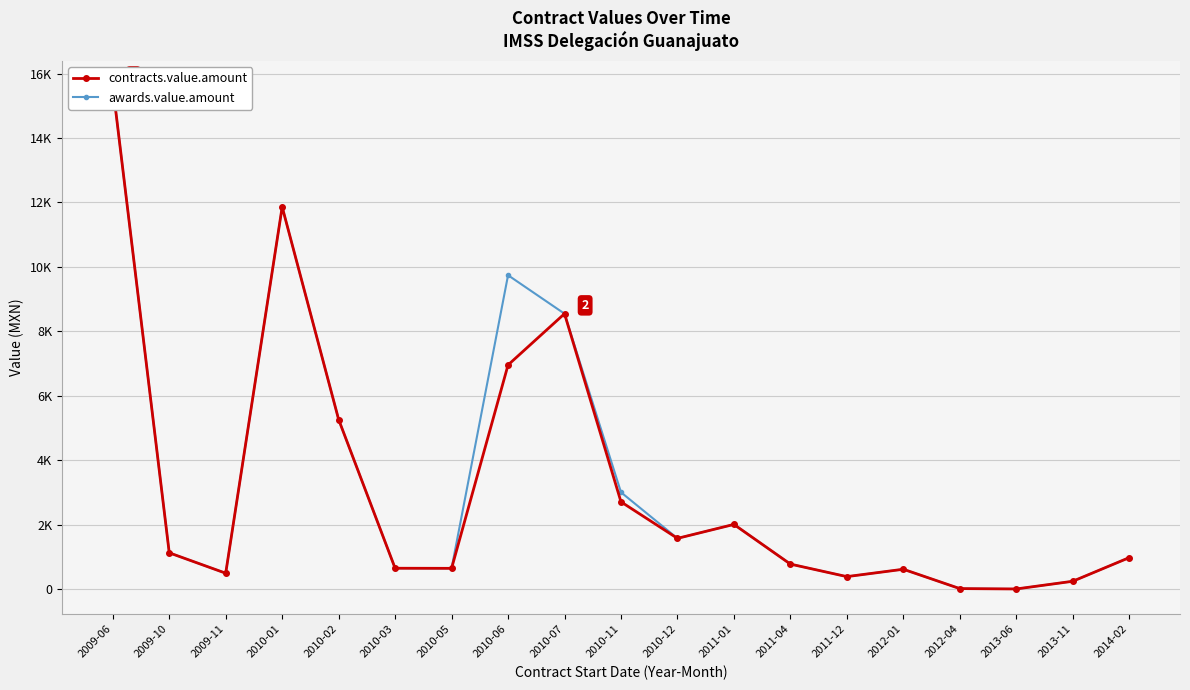

Rank the series by their maximum value, from highest to lowest.

contracts.value.amount, awards.value.amount